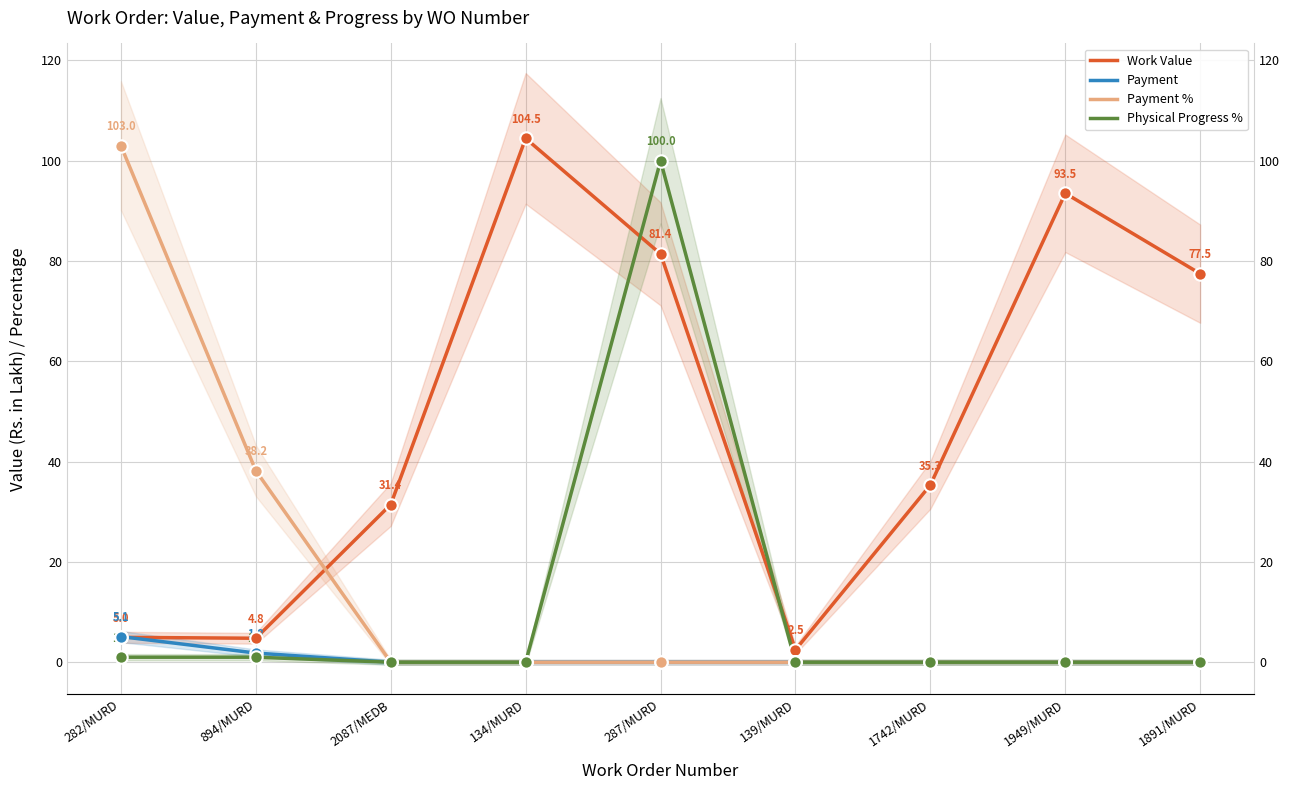

Which series has the largest total across all categories?

Work Value